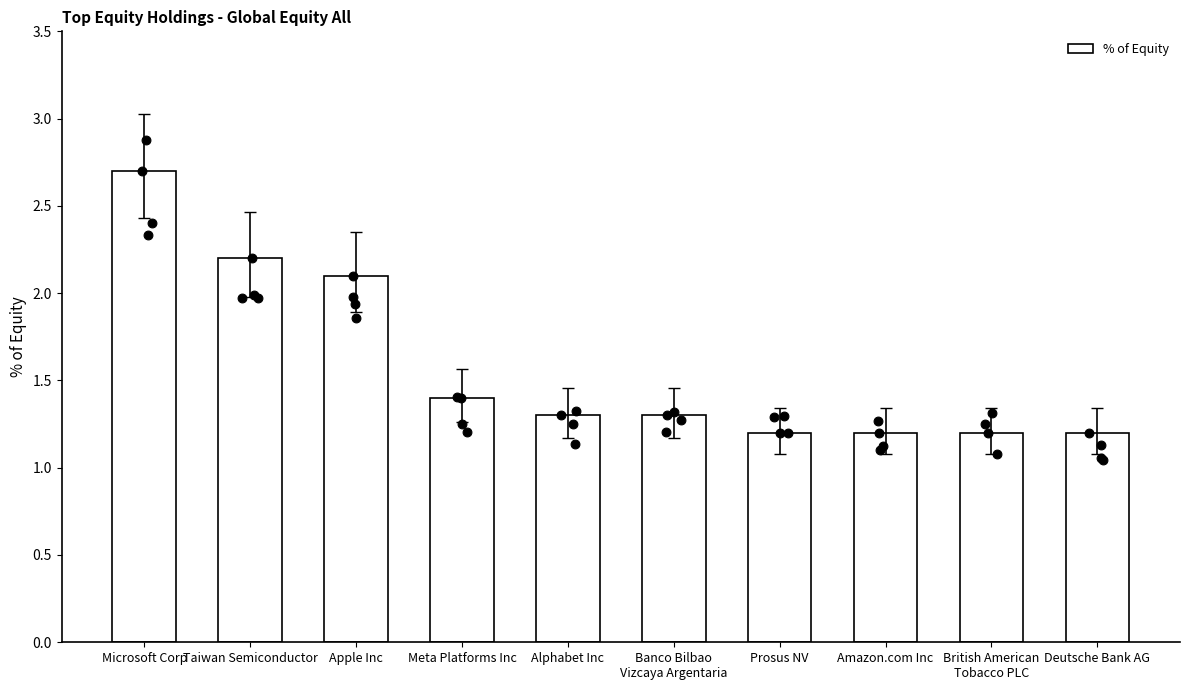

What is the change in value from Alphabet Inc to Amazon.com Inc?

-0.1